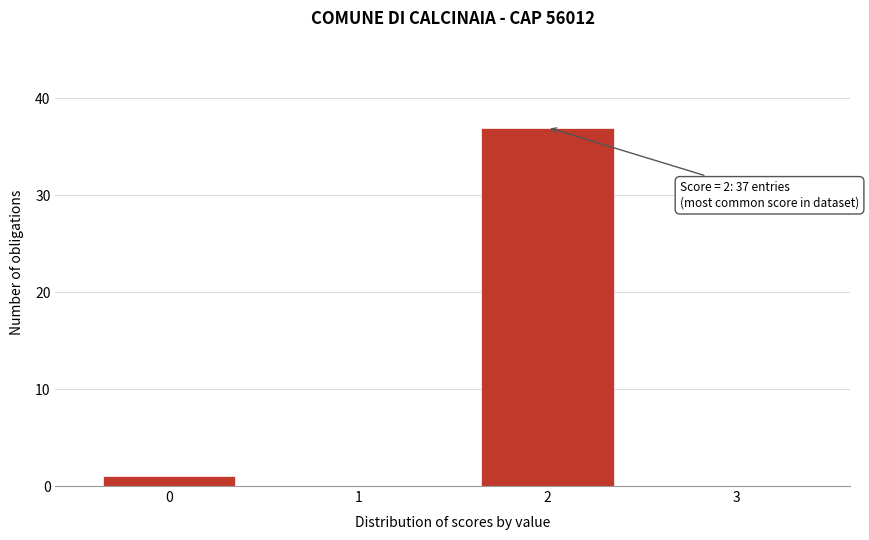

Reading left to right, transcribe all the data shown in this chart.

0=1	1=0	2=37	3=0